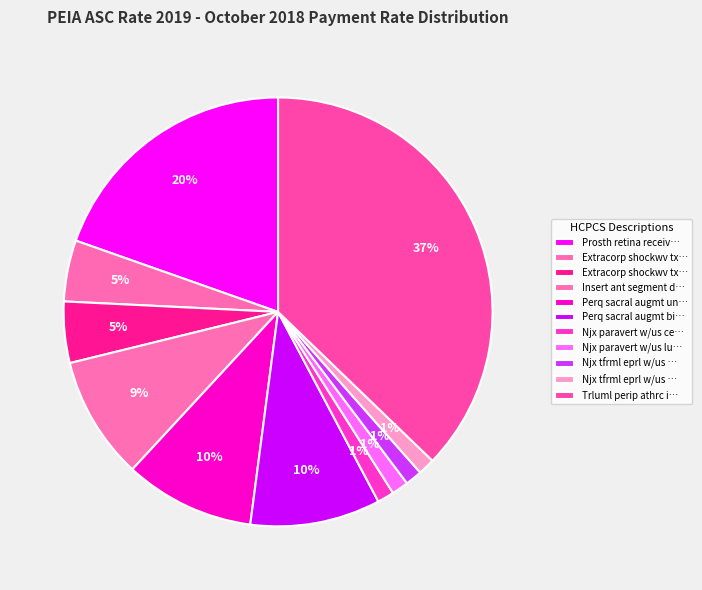

Count the number of slices in the pie.

11